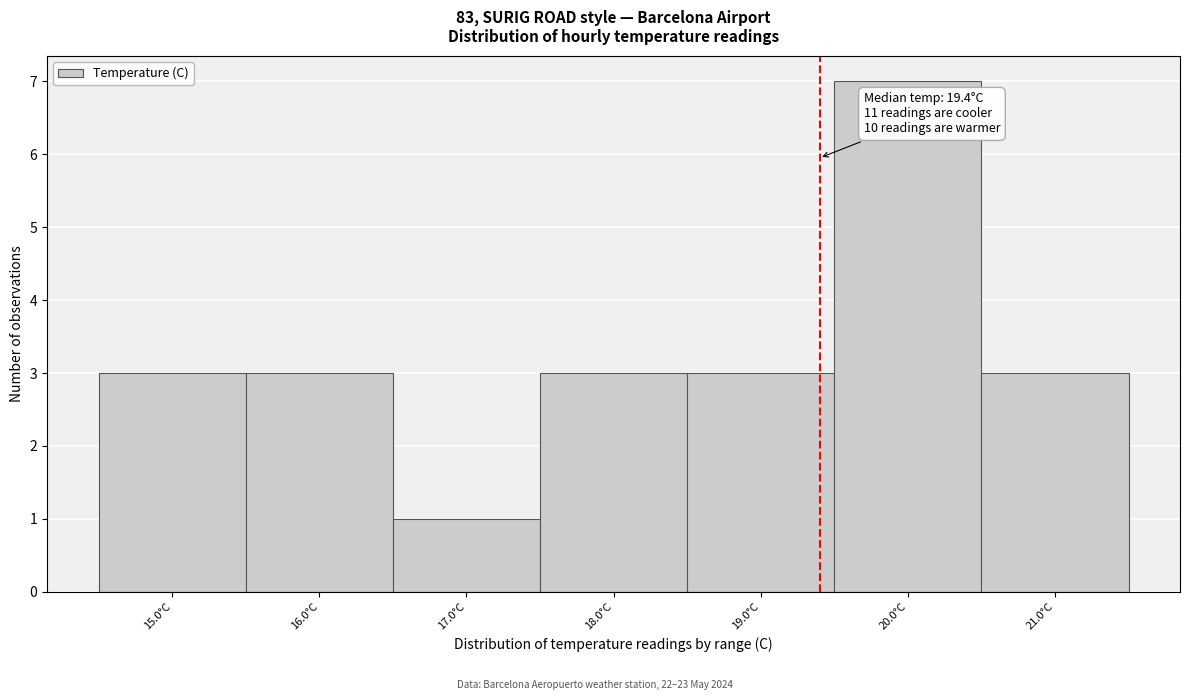

Over which range of the x-axis is the bar tallest?

19.5 to 20.5